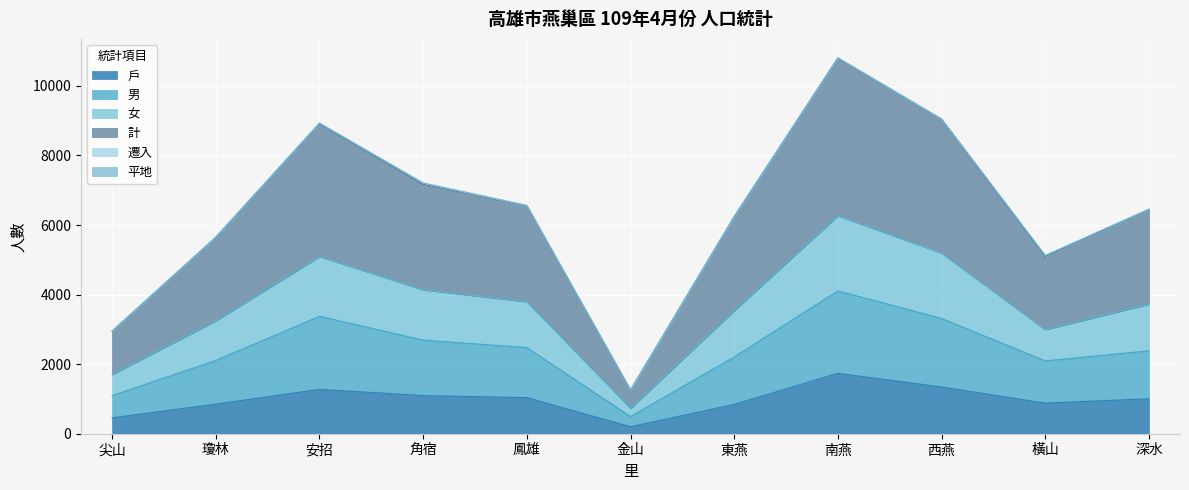

Which category has the lowest value in the 戶 series?

金山